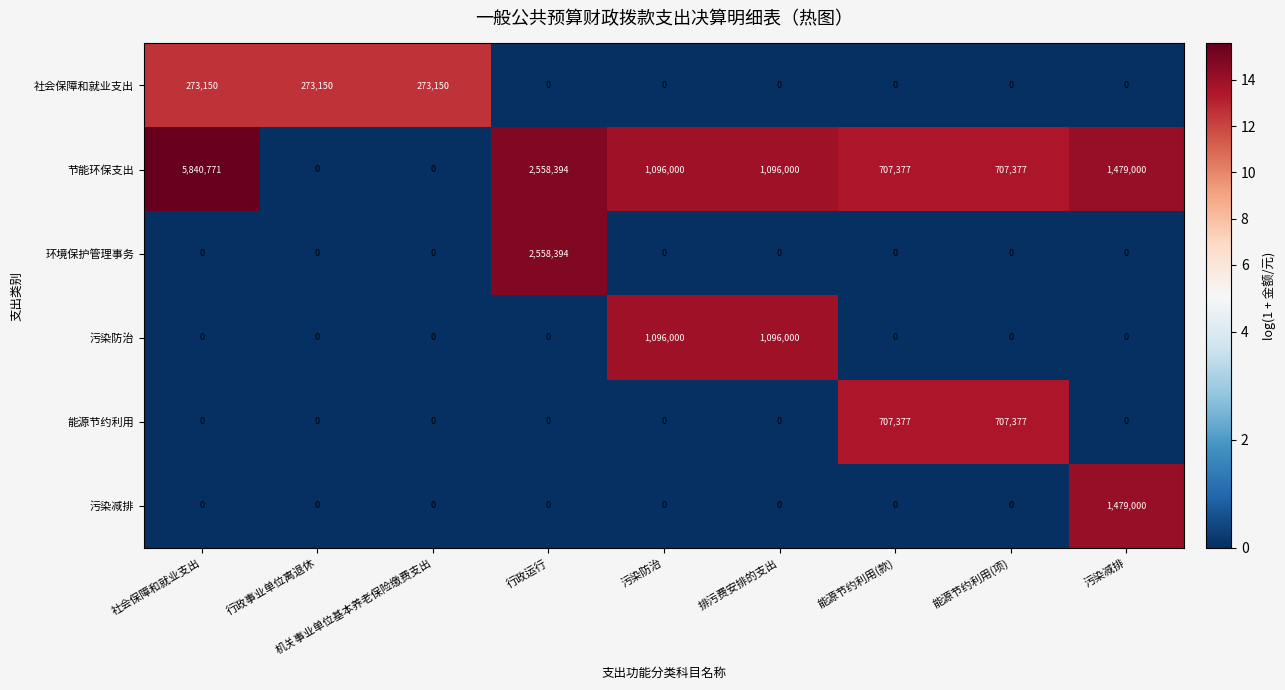

What is the difference between the highest and lowest values at 能源节约利用(款)?

707377